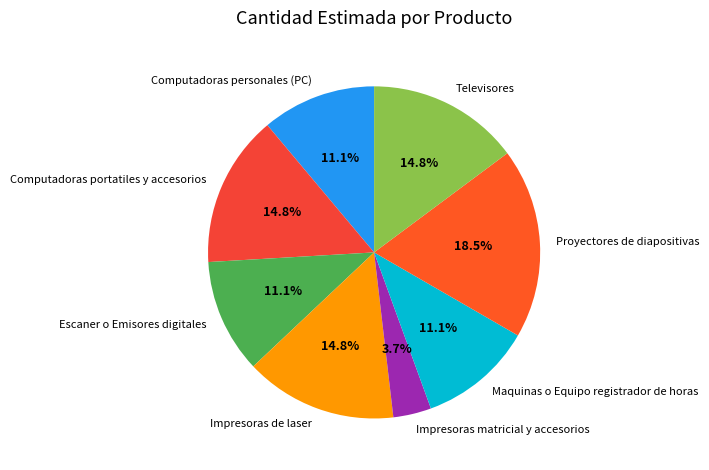

To the nearest percent, what is the combined percentage of Escaner o Emisores digitales and Maquinas o Equipo registrador de horas?

22%